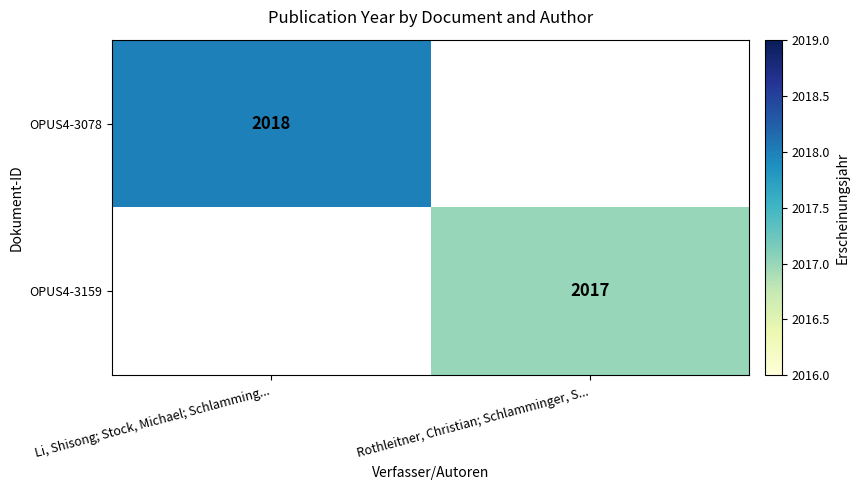

The value of OPUS4-3159 at Rothleitner, Christian; Schlamminger, S... is 3322. True or false?

False